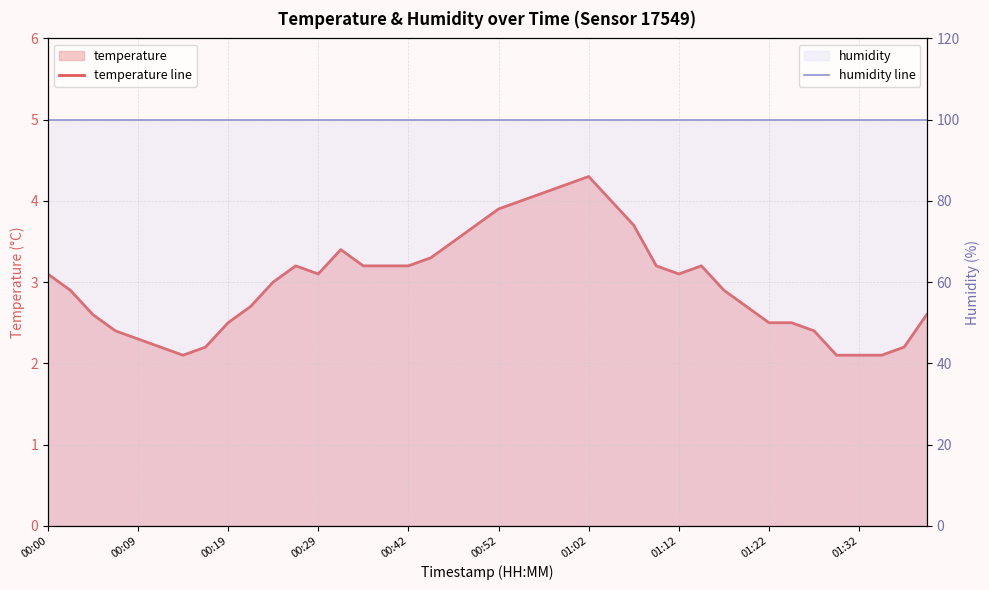

Which series changed the most between 11 and 35?

temperature line